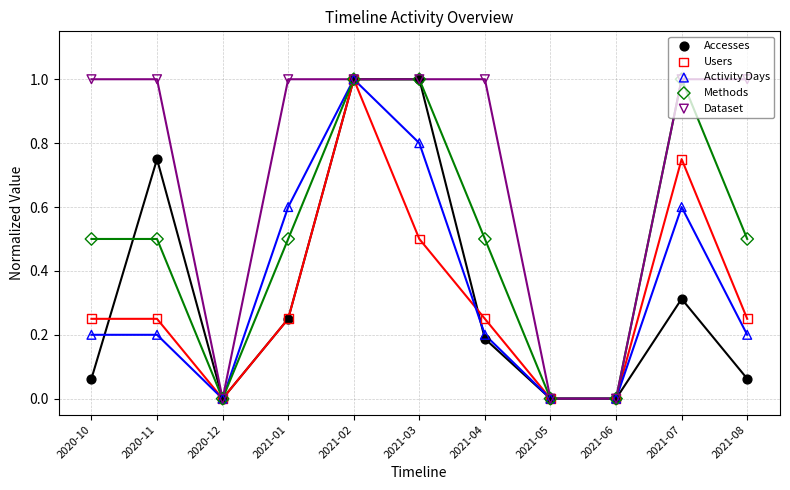

Which series contains the highest Y value?

Accesses